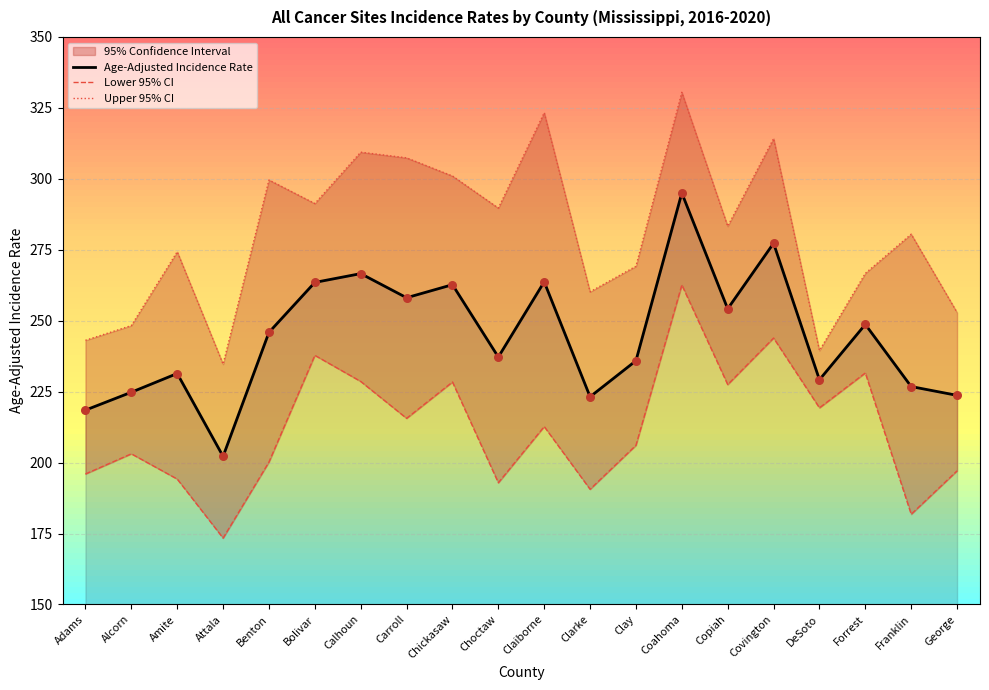

Which series has the largest total across all categories?

Upper 95% CI